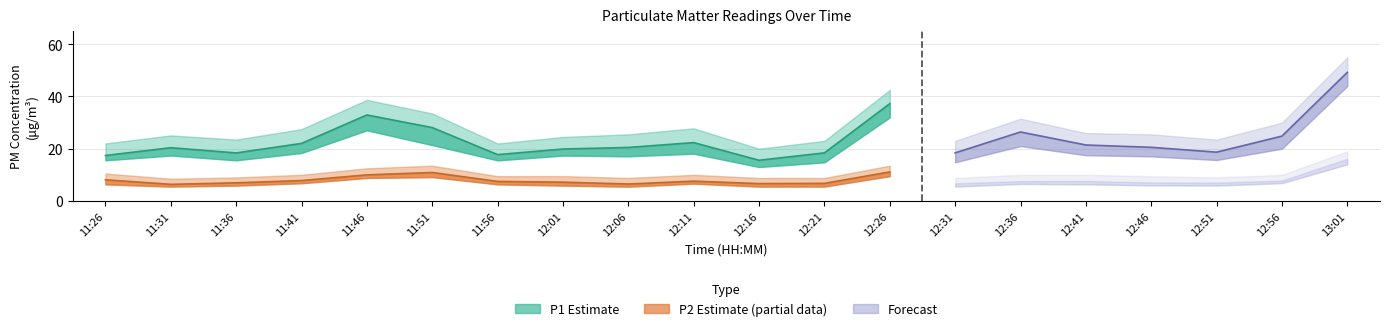

True or false: P2_upper and P2 intersect in this chart.

False